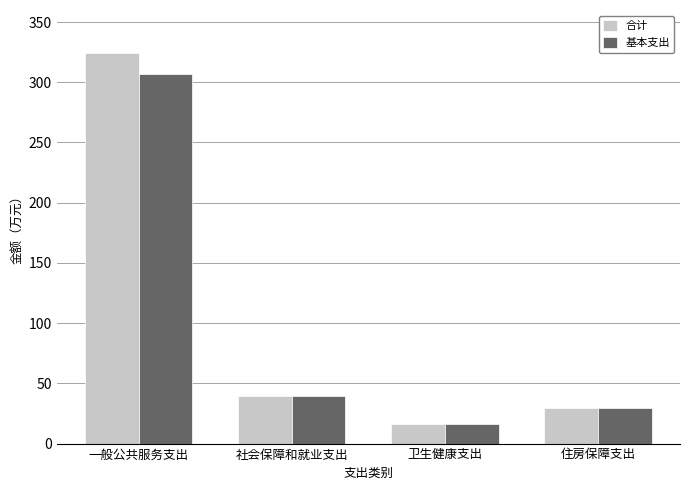

Rank the categories by 合计 value from lowest to highest.

卫生健康支出, 住房保障支出, 社会保障和就业支出, 一般公共服务支出